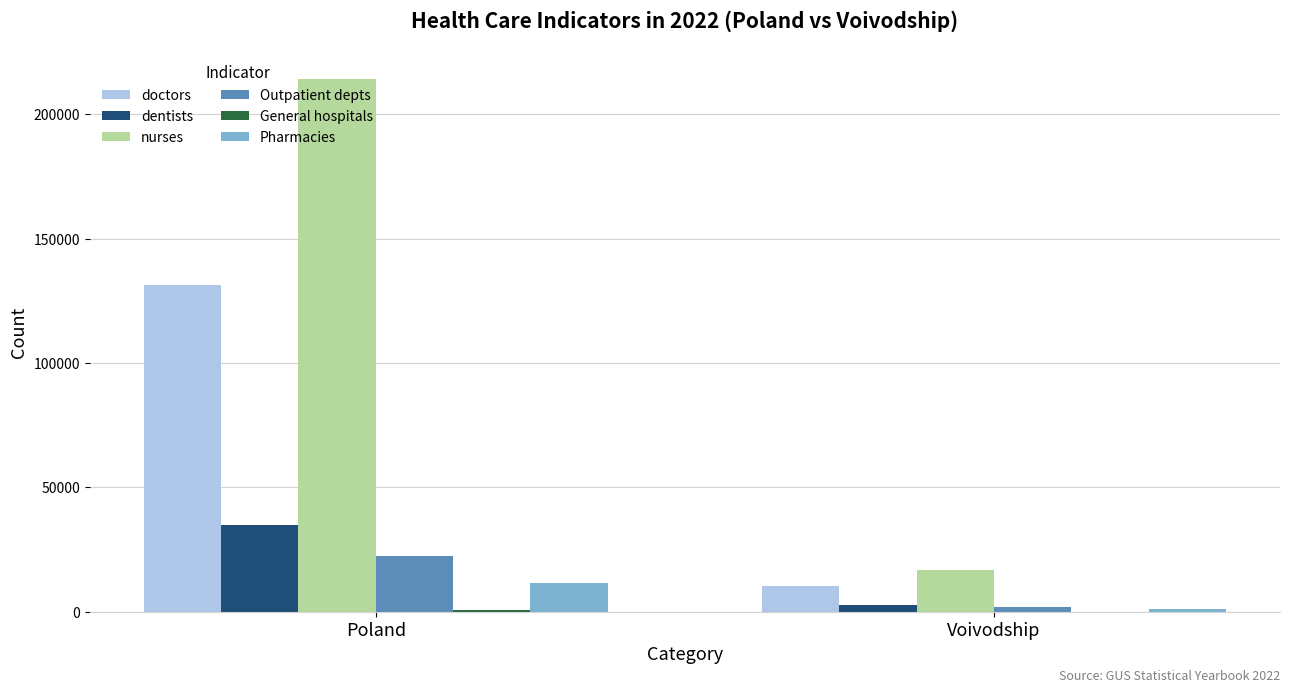

Where is Outpatient depts nearest to the value 12288?

Voivodship